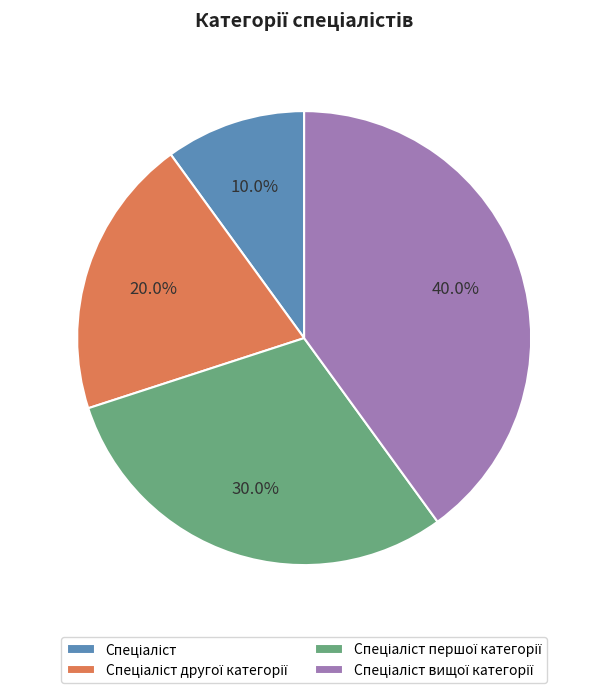

How many slices are in this pie chart?

4